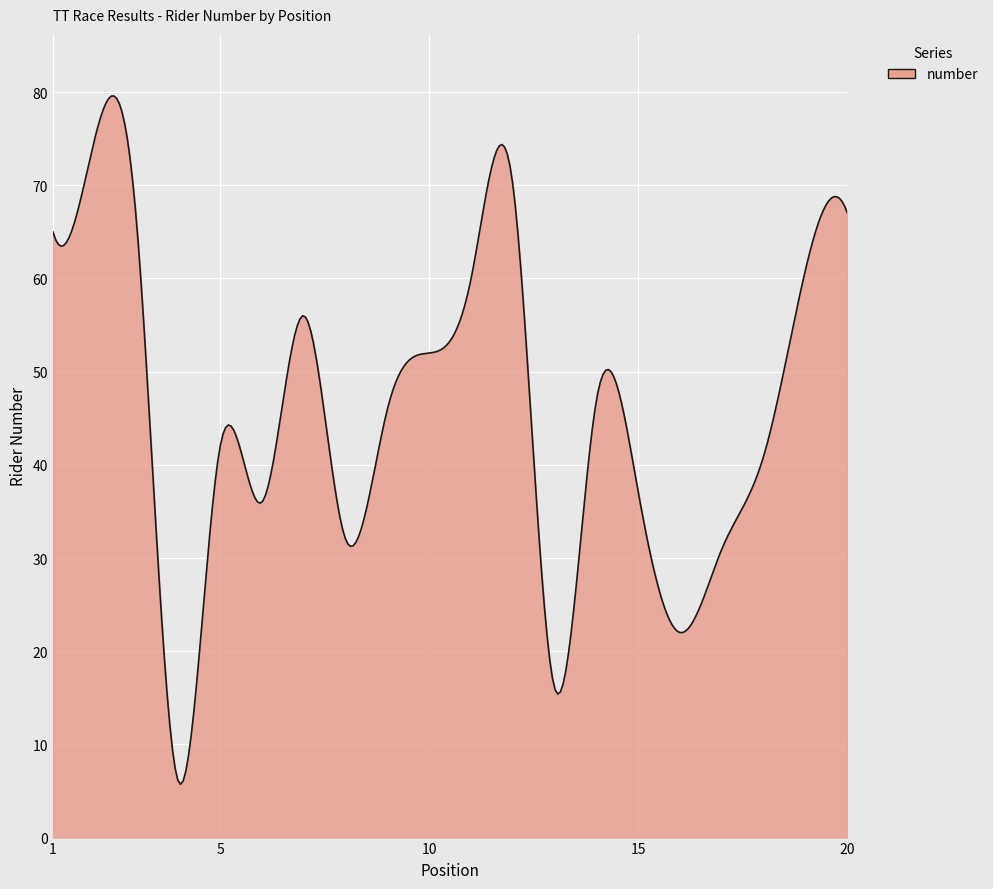

What is the minimum value shown in the chart?

5.7